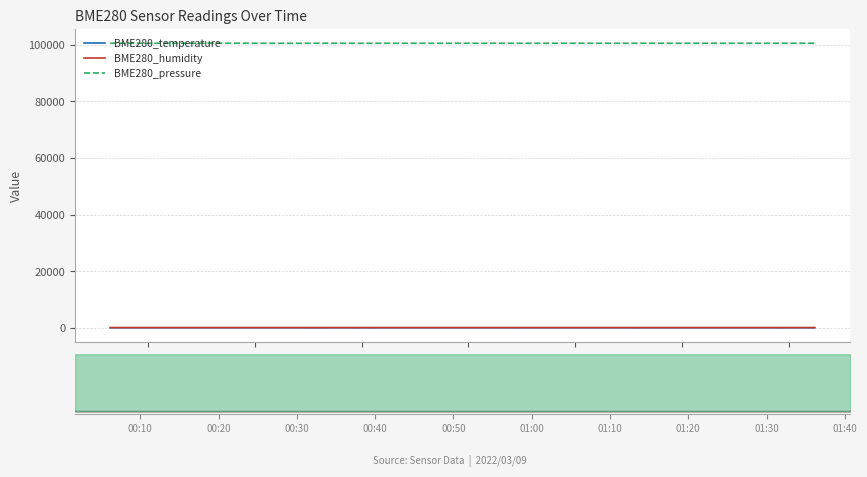

True or false: BME280_humidity and BME280_pressure cross at least once.

False